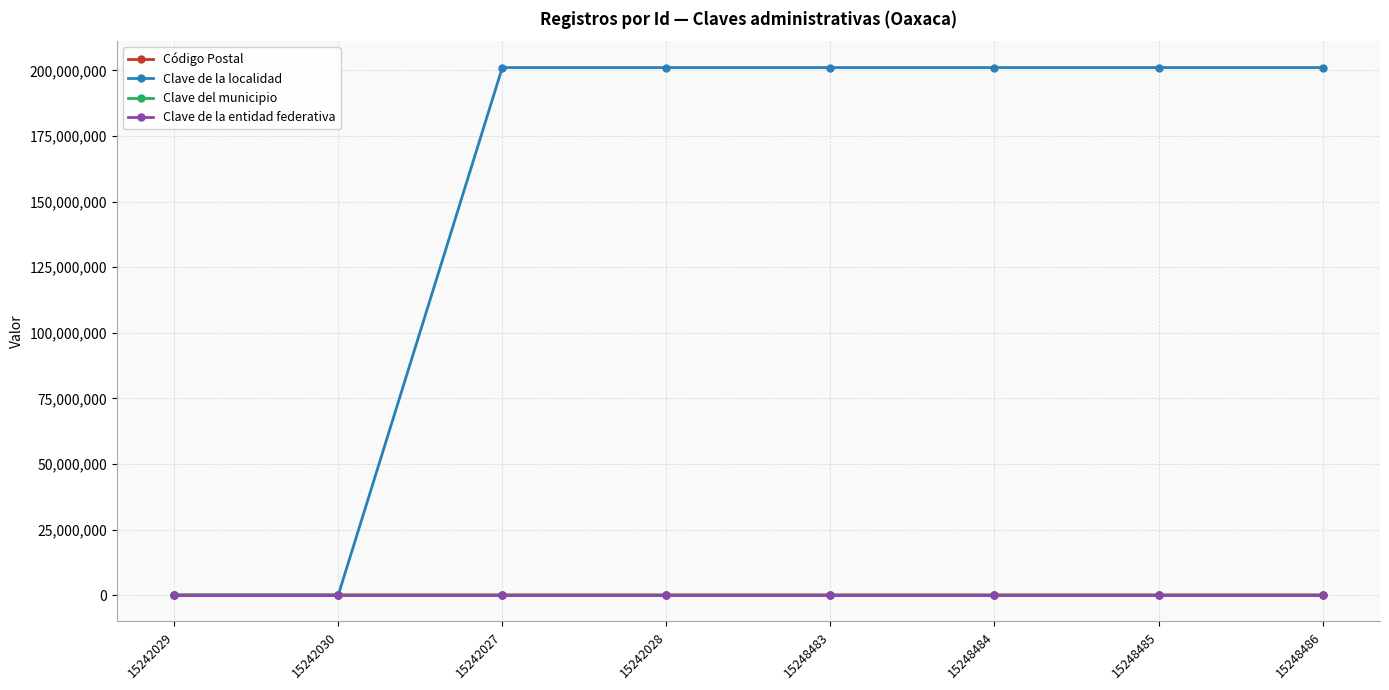

What position from the right is 15248483?

4